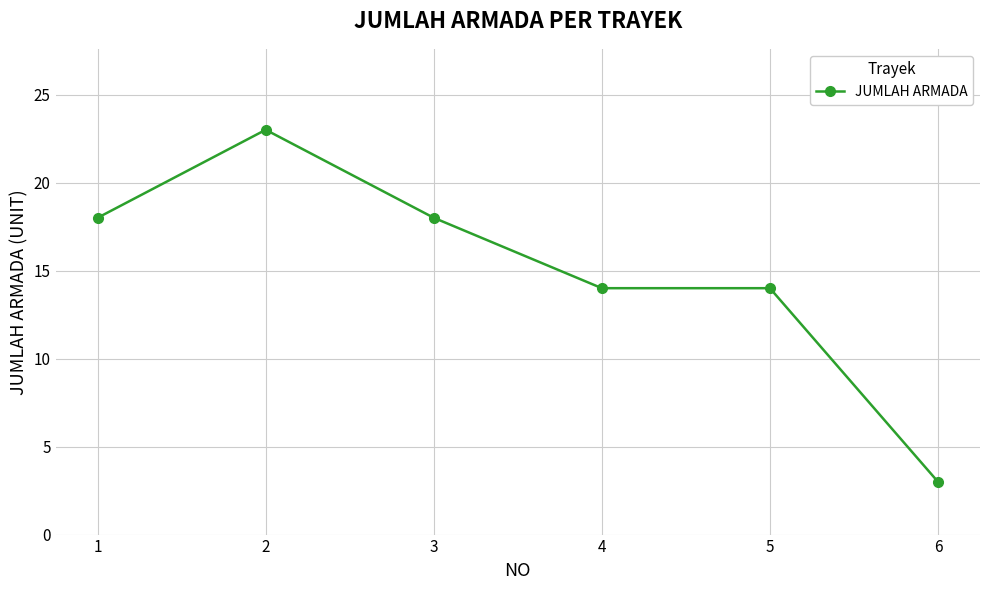

The value at 1 is 26. True or false?

False